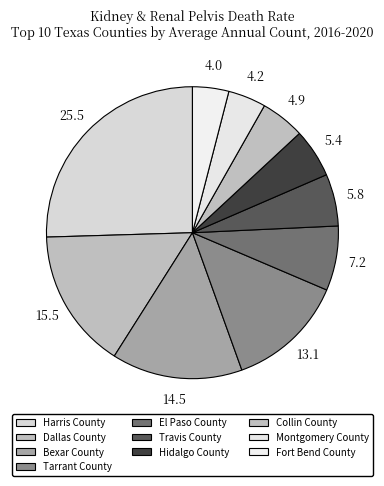

How many segments does this pie chart have?

10